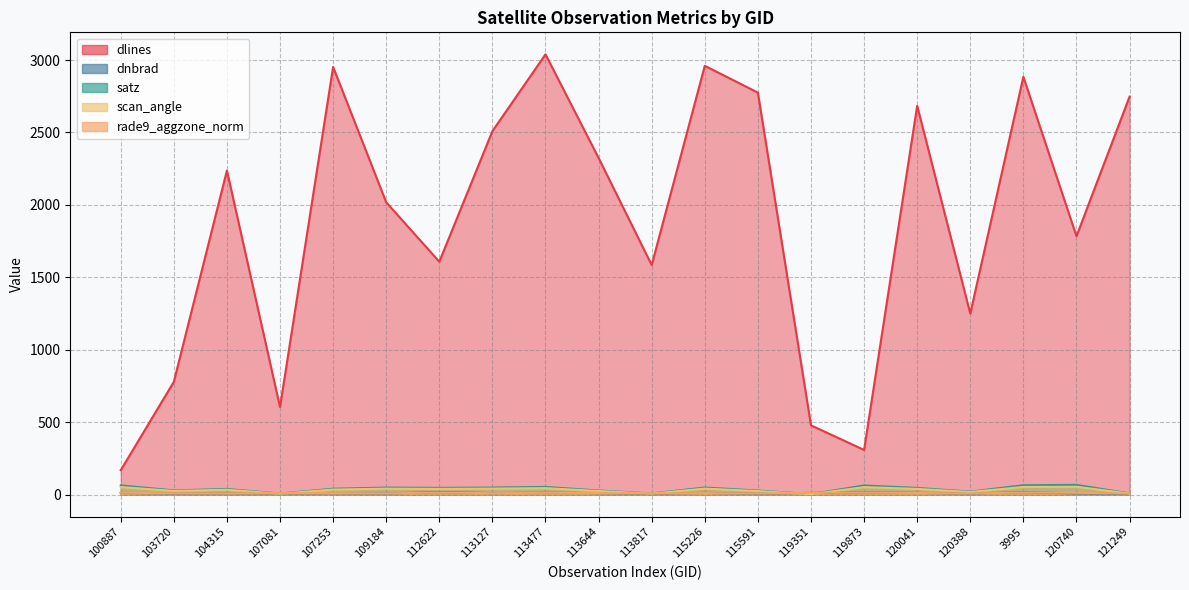

What is the maximum value shown in the chart?

3039.0